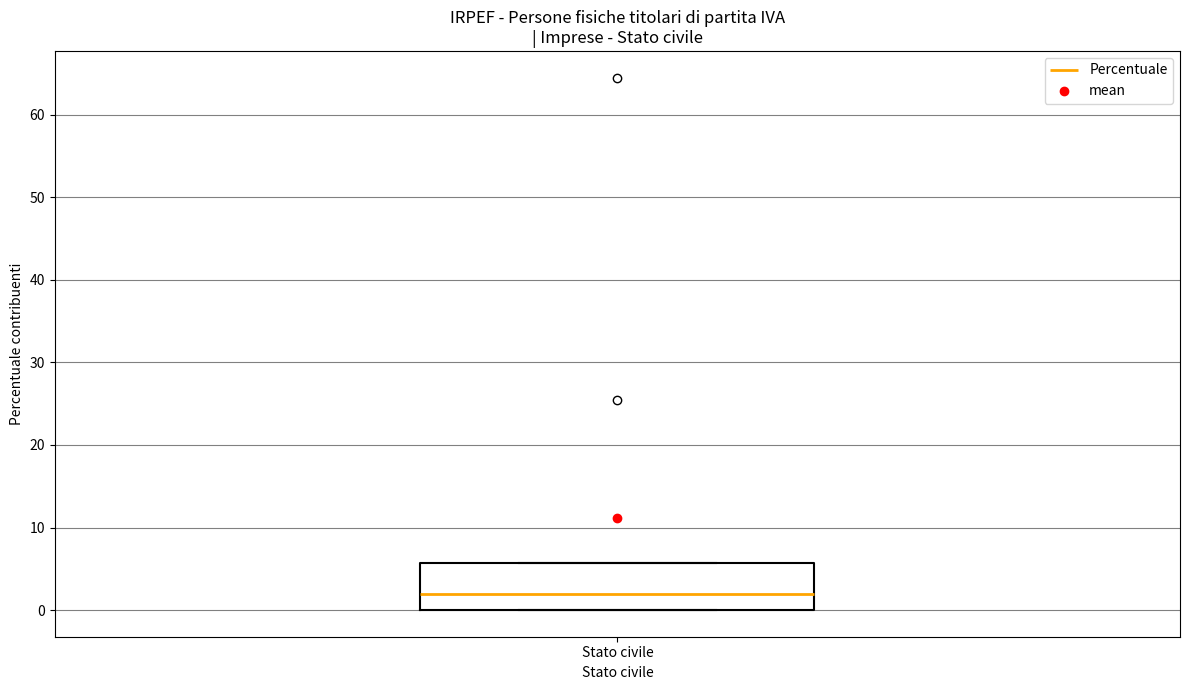

Transcribe this box plot: give where the median line is, the range the box spans, and where the two whiskers end, as read against the y-axis. The values are not printed on the chart, so give them approximately, as read against the axis.

median 2, box 0 to 6, whiskers 0 to 6